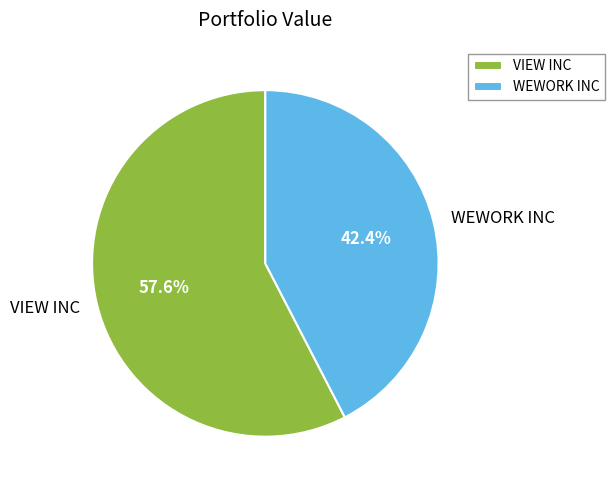

To the nearest percent, what percentage of the pie is VIEW INC?

58%